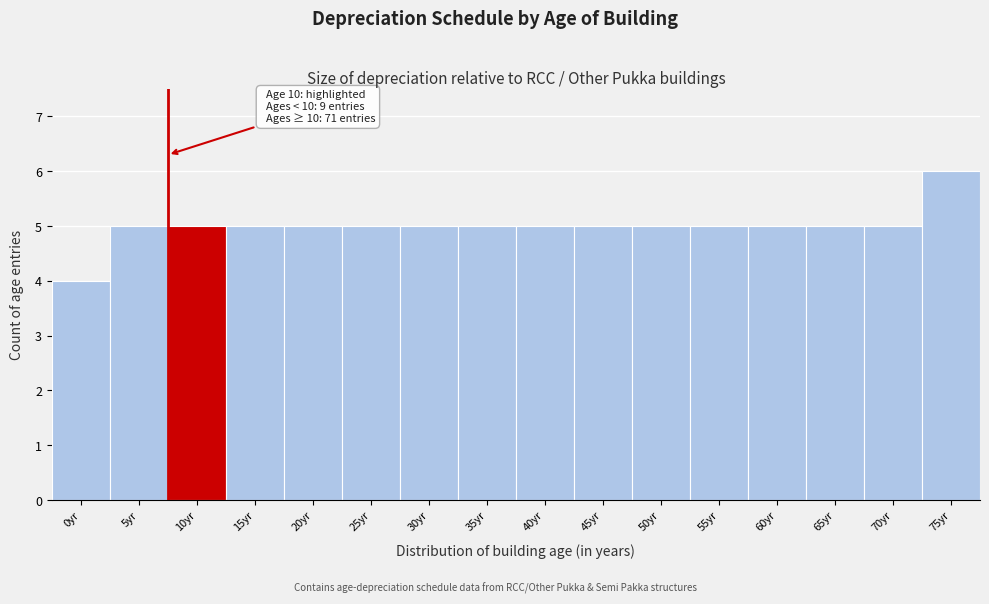

Reading left to right, extract all data points from this chart.

0yr=4	5yr=5	10yr=5	15yr=5	20yr=5	25yr=5	30yr=5	35yr=5	40yr=5	45yr=5	50yr=5	55yr=5	60yr=5	65yr=5	70yr=5	75yr=6